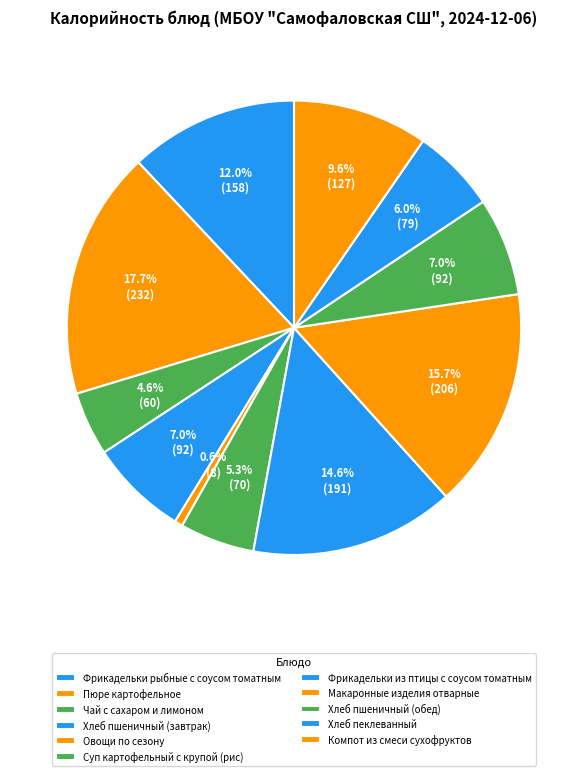

To the nearest percent, what percentage of the pie is Фрикадельки рыбные с соусом томатным?

12%